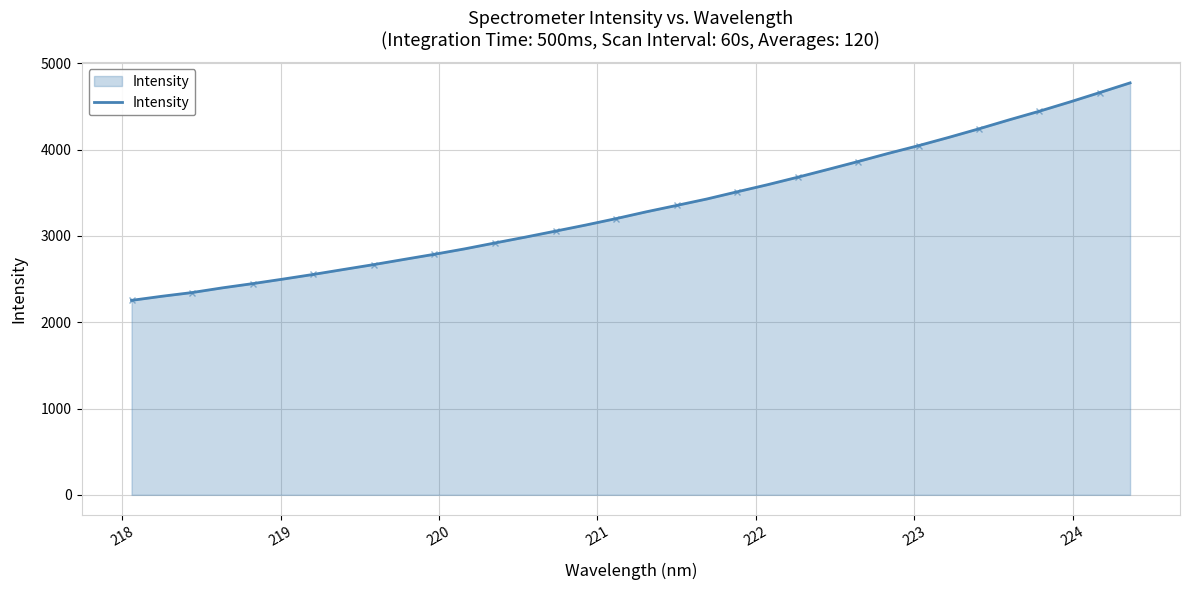

Count the number of data series in this chart.

1